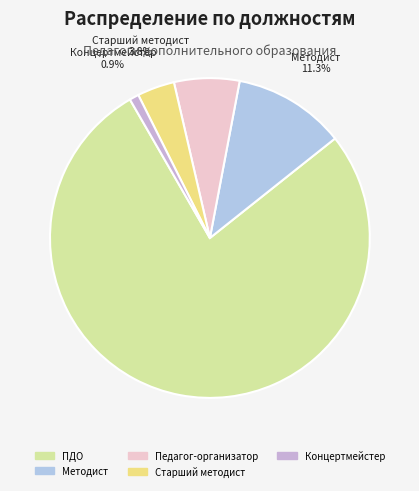

Does Методист represent more than half of the total?

No